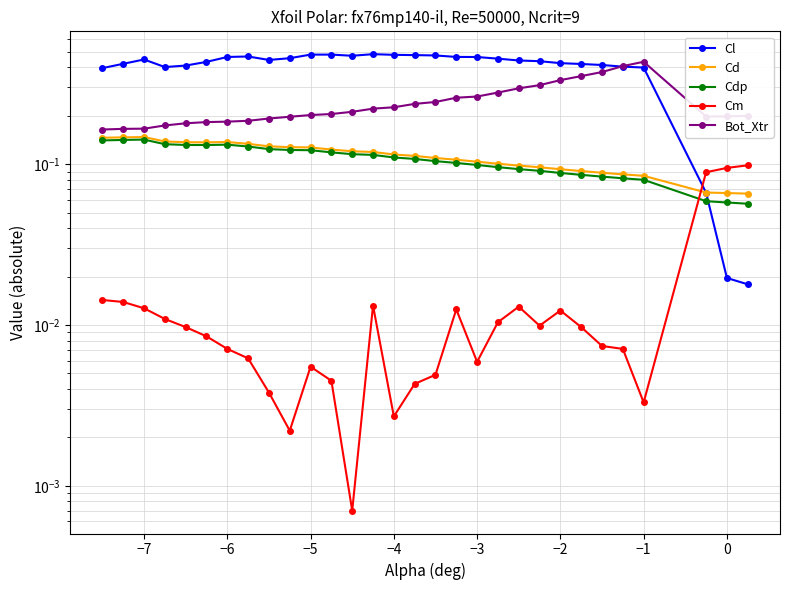

True or false: Cd has a value of 0.1 at −4.

True